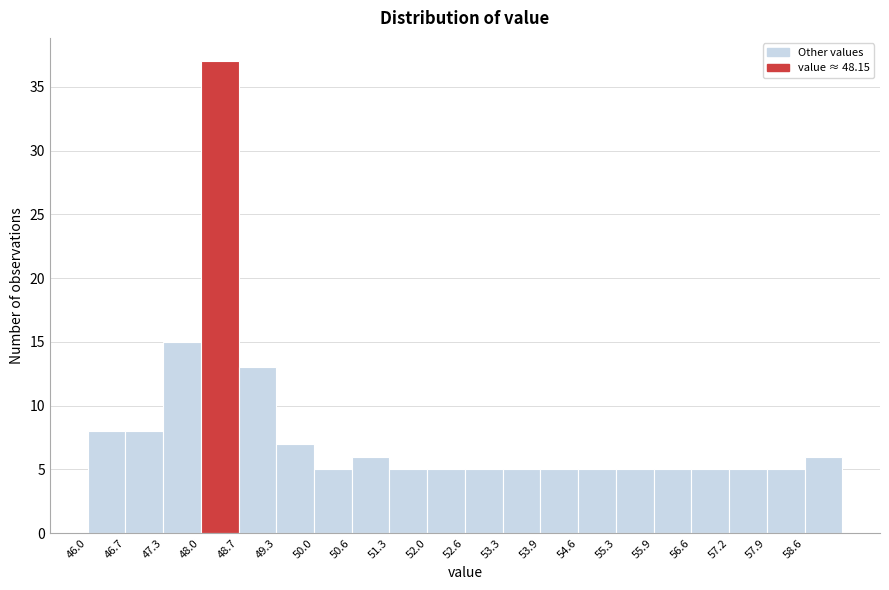

Reading left to right, list every bar in this chart as the range it spans on the x-axis followed by its height. Neither the bar edges nor the heights are printed on the chart, so give them approximately, as read against the axes.

46.0 to 46.7: 8
46.7 to 47.3: 8
47.3 to 48.0: 15
48.0 to 48.7: 37
48.7 to 49.3: 13
49.3 to 50.0: 7
50.0 to 50.6: 5
50.6 to 51.3: 6
51.3 to 52.0: 5
52.0 to 52.6: 5
52.6 to 53.3: 5
53.3 to 53.9: 5
53.9 to 54.6: 5
54.6 to 55.3: 5
55.3 to 55.9: 5
55.9 to 56.6: 5
56.6 to 57.2: 5
57.2 to 57.9: 5
57.9 to 58.6: 5
58.6 to 59.2: 6